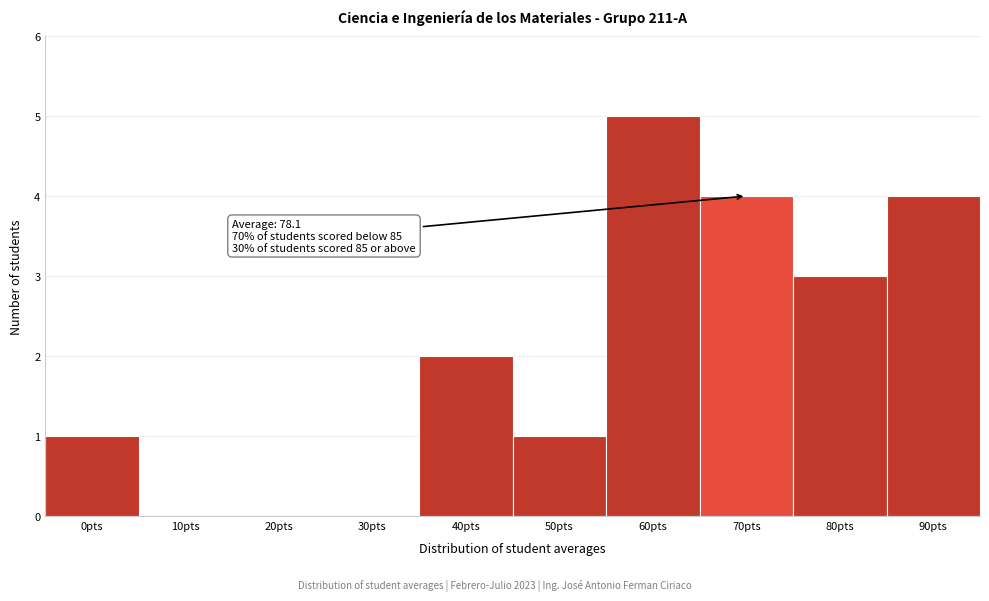

Reading left to right, transcribe all the data shown in this chart.

0pts=1	10pts=0	20pts=0	30pts=0	40pts=2	50pts=1	60pts=5	70pts=4	80pts=3	90pts=4